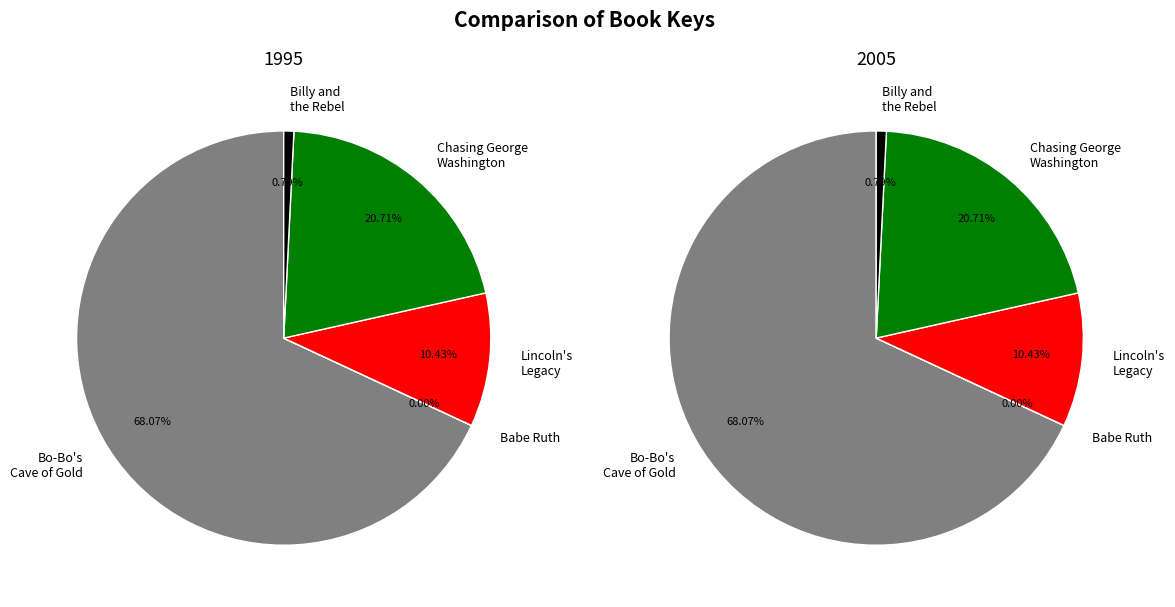

Is it true that Chasing George Washington is 13% of the pie?

False